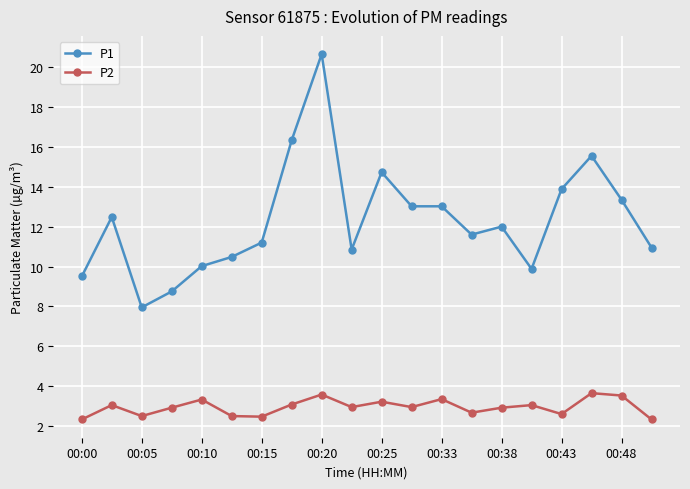

What is the average value of the P2 series?

2.9